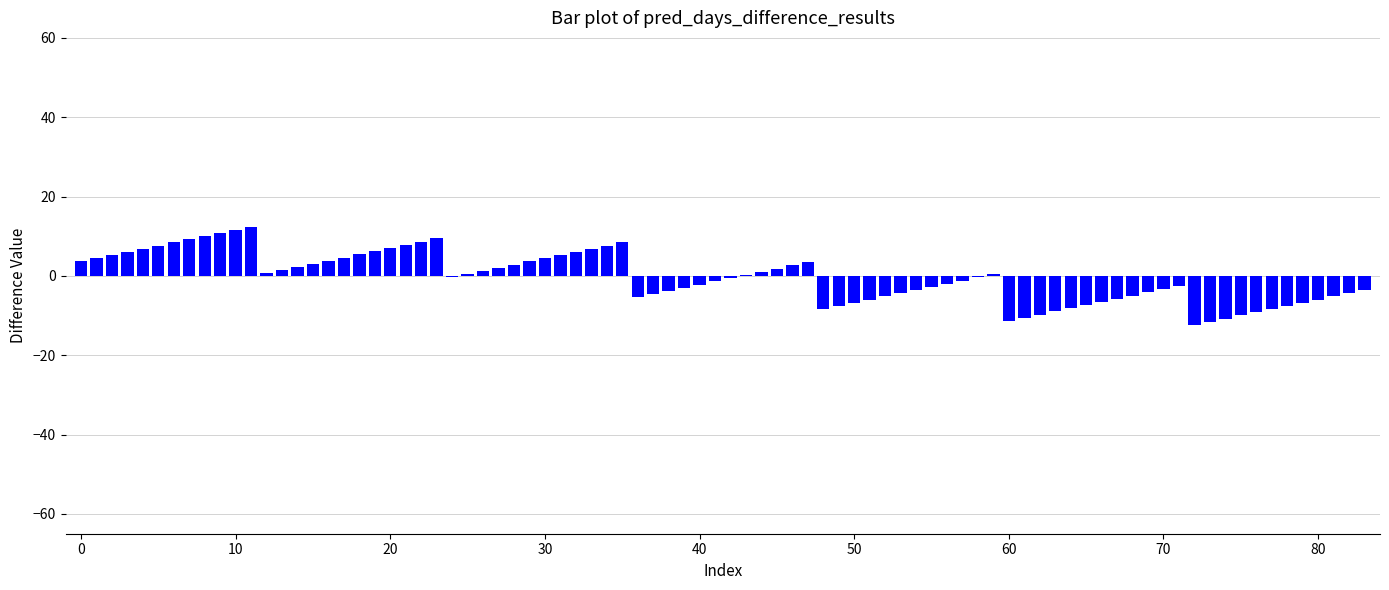

What is the greatest value displayed?

12.4